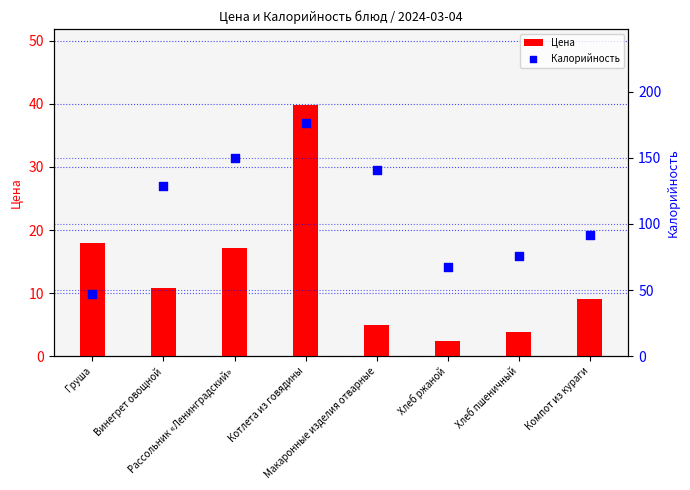

What is the total value across all series at Винегрет овощной?

139.9